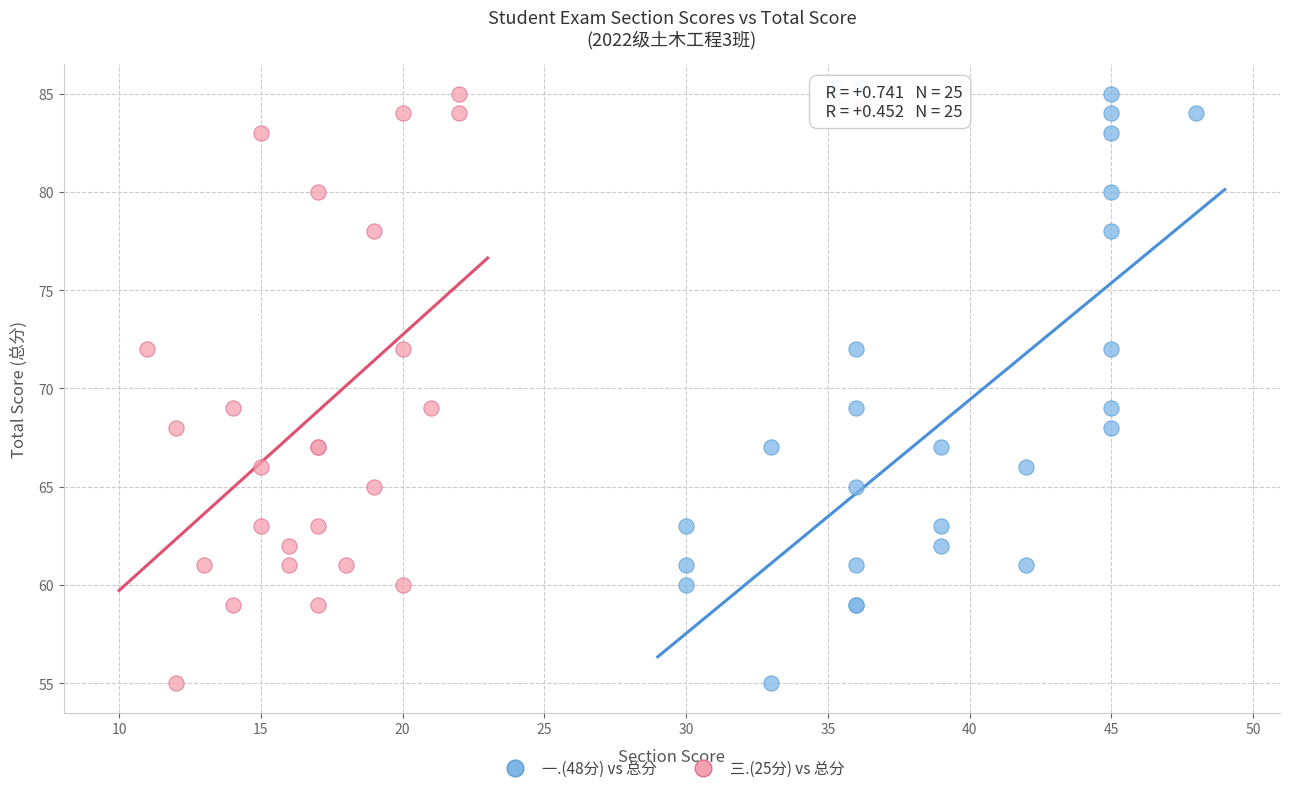

What are all the series names shown in the legend?

一.(48分) vs 总分, 三.(25分) vs 总分